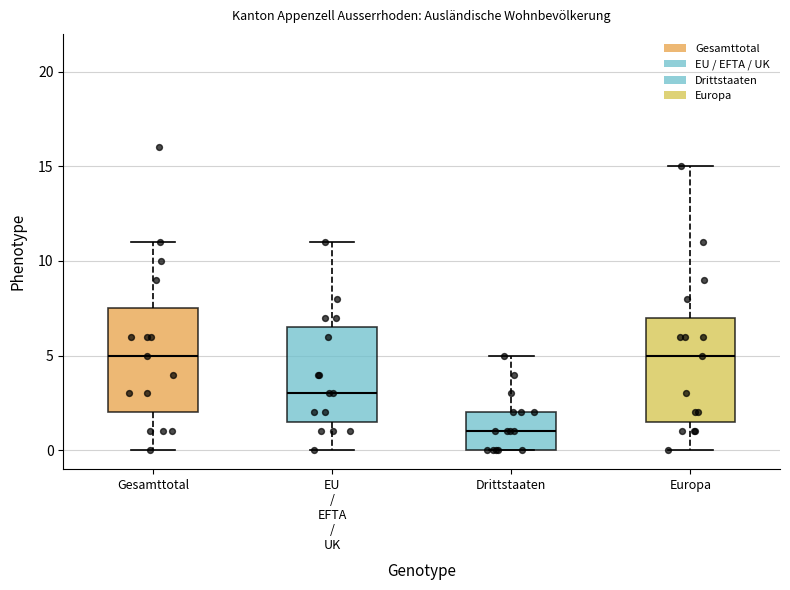

Where does the lower whisker of the box for EU / EFTA / UK end on the y-axis? The values are not printed on the chart, so give them approximately, as read against the axis.

0.0